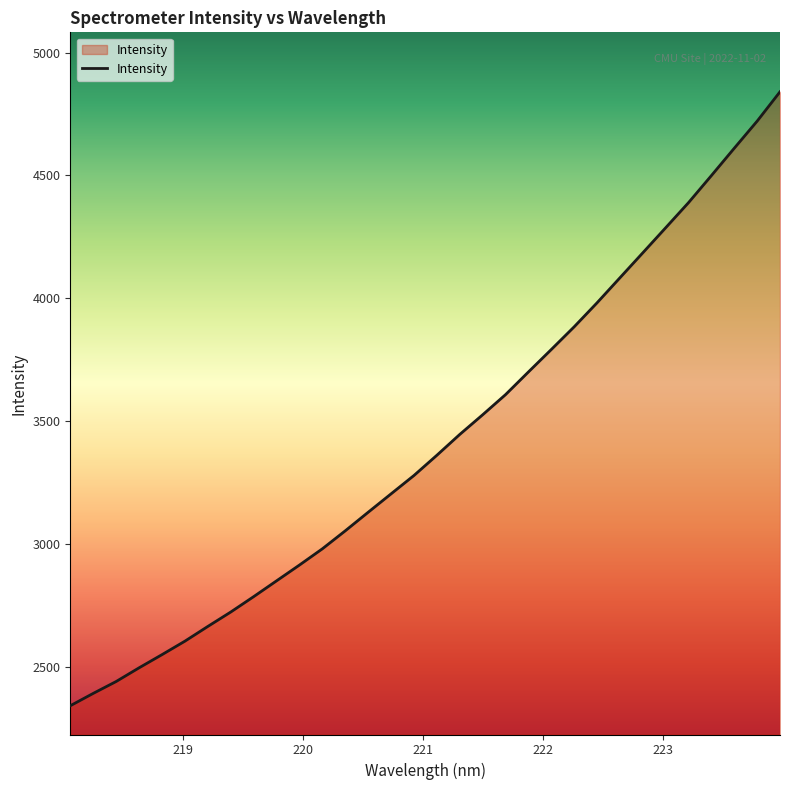

What is the minimum value shown in the chart?

2341.1